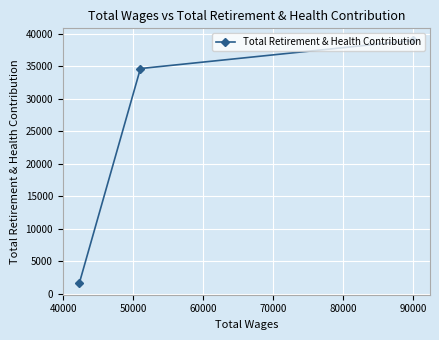

What is the greatest value displayed?

38980